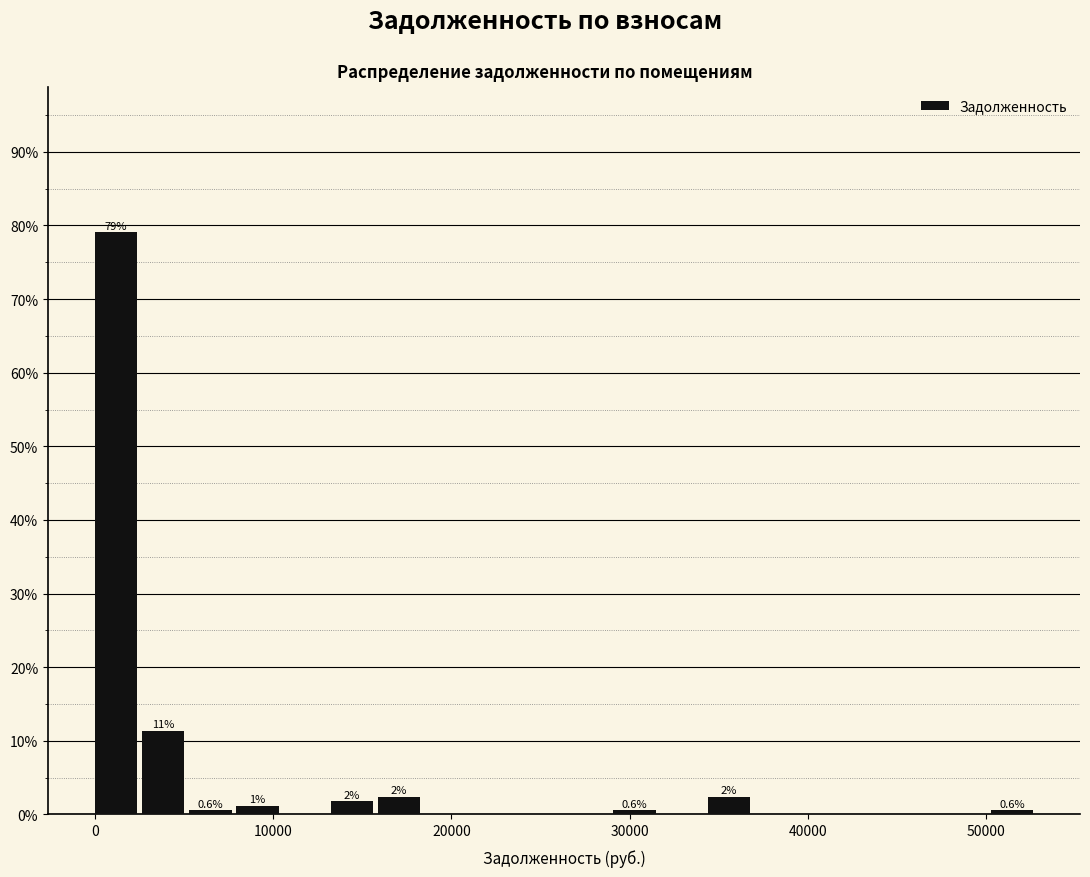

Around what value on the x-axis is the tallest bar? Give the approximate position of its centre, as read against the axis.

1000